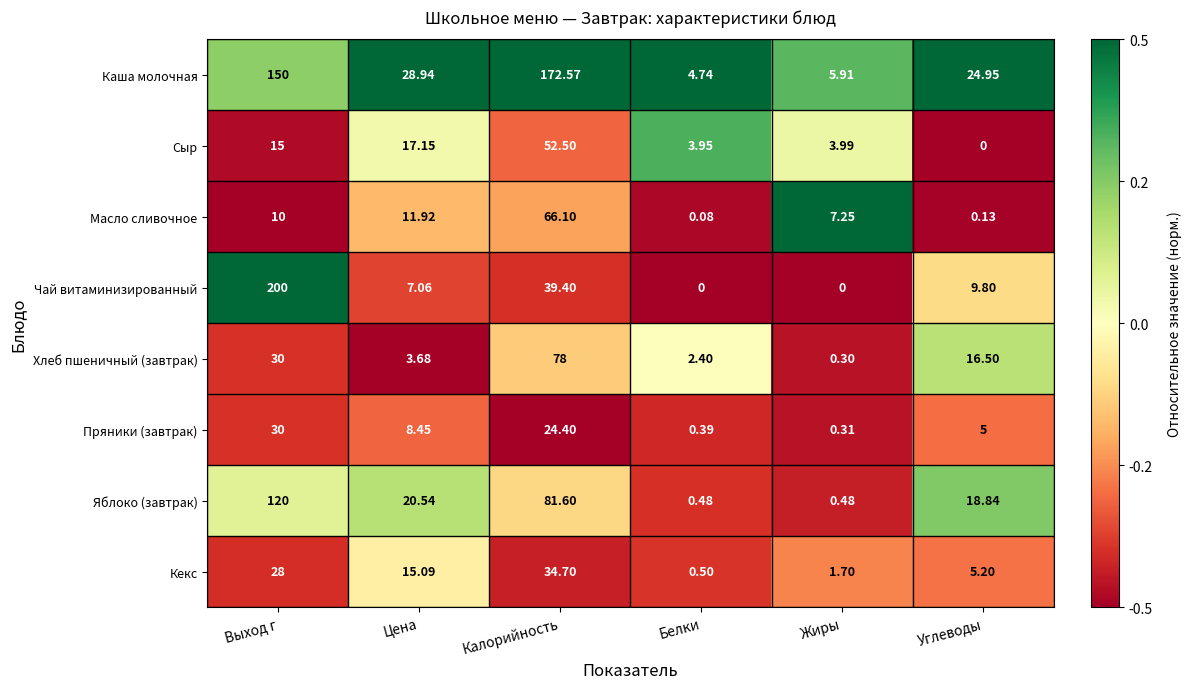

What is the difference between the highest and lowest values at Калорийность?

148.2